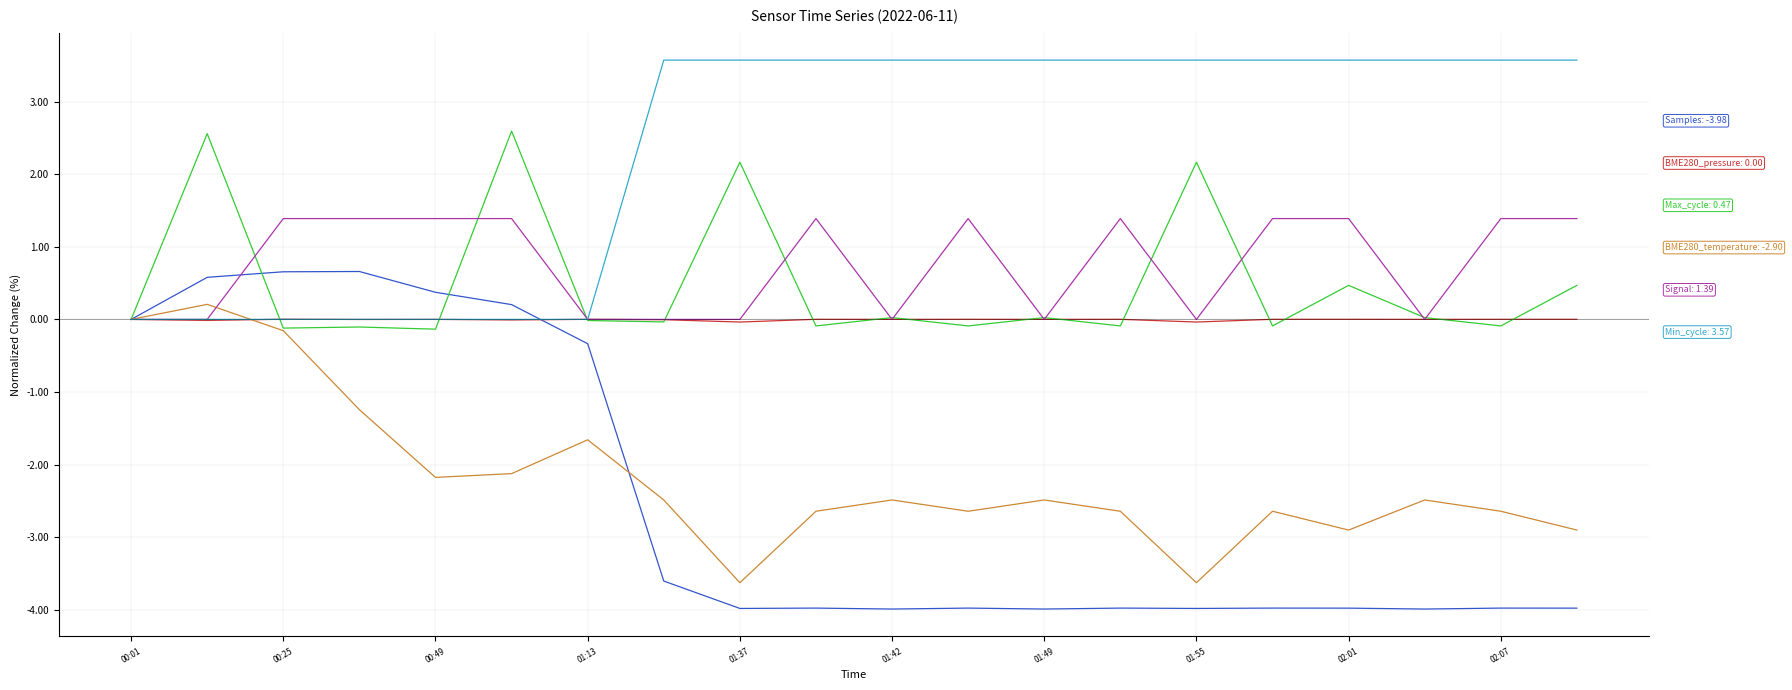

What is the minimum value shown in the chart?

-4.0